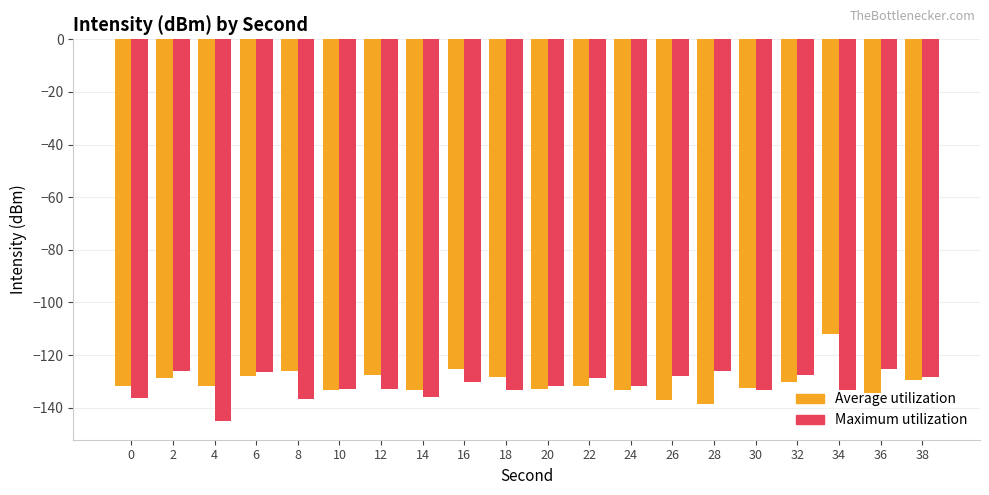

What is the total value across all series at 32?

-258.1